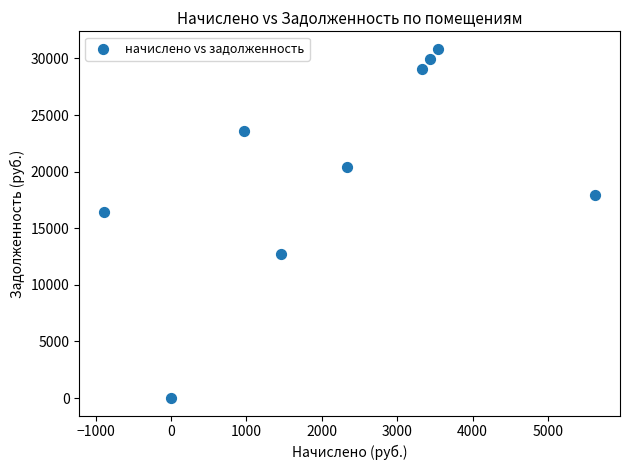

What Y value in the scatter plot is closest to 15423?

16445.3